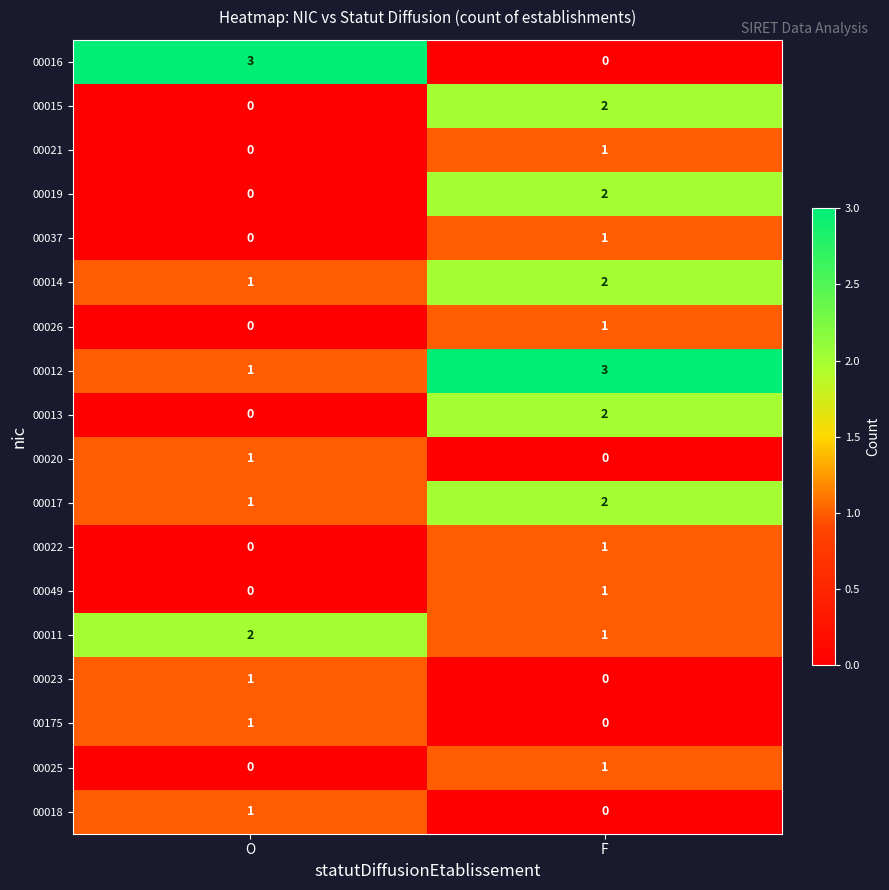

How many distinct data groups are displayed?

18